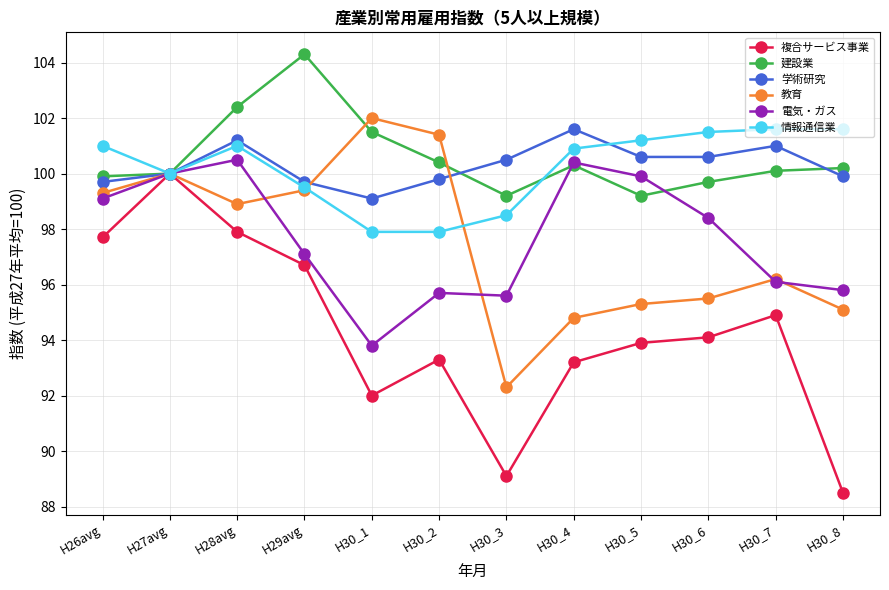

At which category does 情報通信業 reach its first local valley?

H27avg